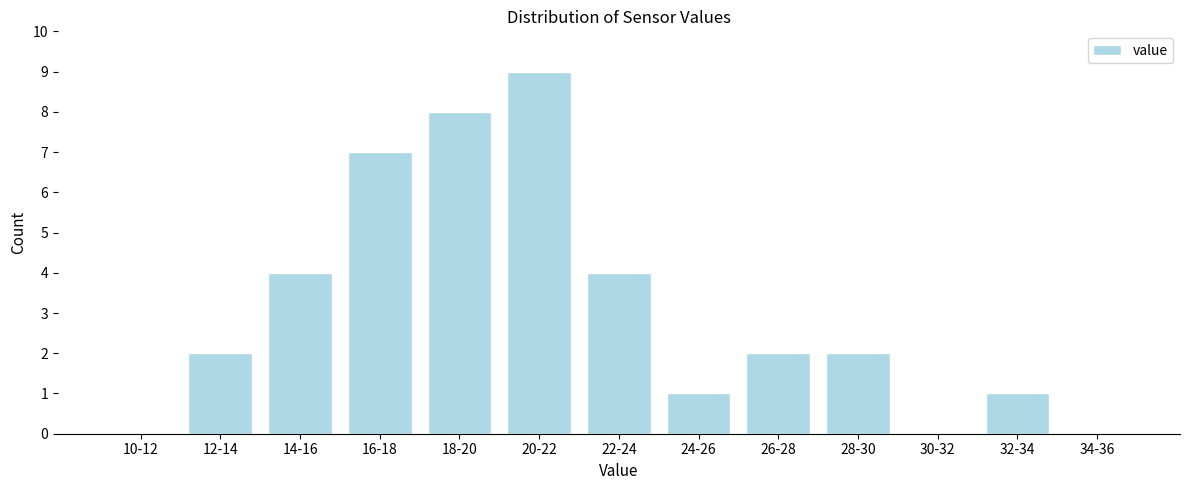

Reading right to left, extract all data points from this chart.

34-36=0	32-34=1	30-32=0	28-30=2	26-28=2	24-26=1	22-24=4	20-22=9	18-20=8	16-18=7	14-16=4	12-14=2	10-12=0